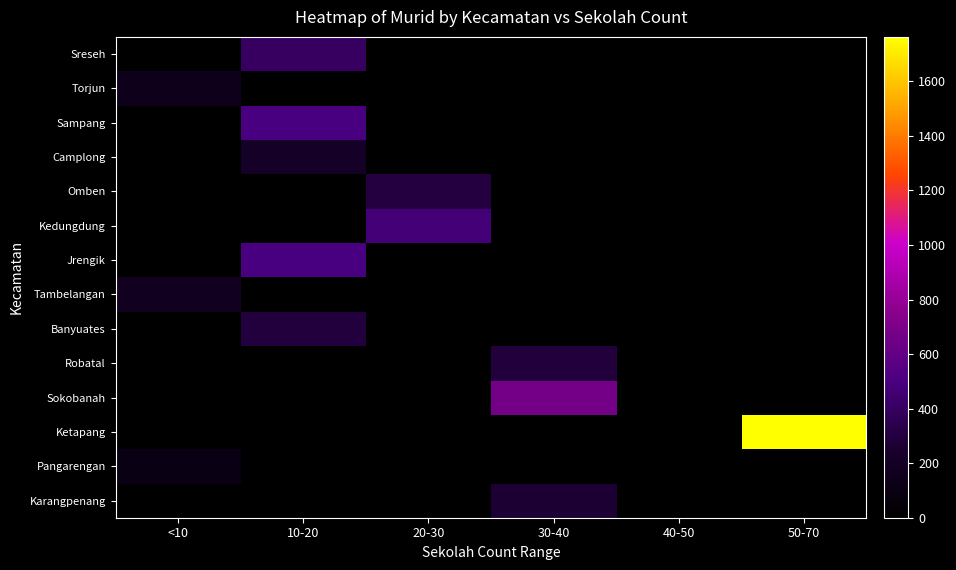

Rank the series by their maximum value, from lowest to highest.

Pangarengan, Torjun, Tambelangan, Camplong, Karangpenang, Robatal, Banyuates, Omben, Sreseh, Kedungdung, Jrengik, Sampang, Sokobanah, Ketapang